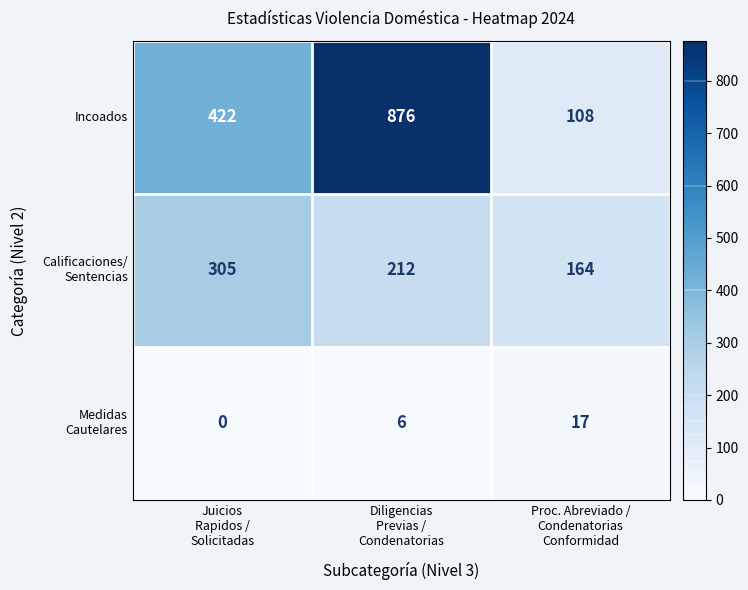

What is the spread (max minus min) of values at Diligencias
Previas /
Condenatorias?

870